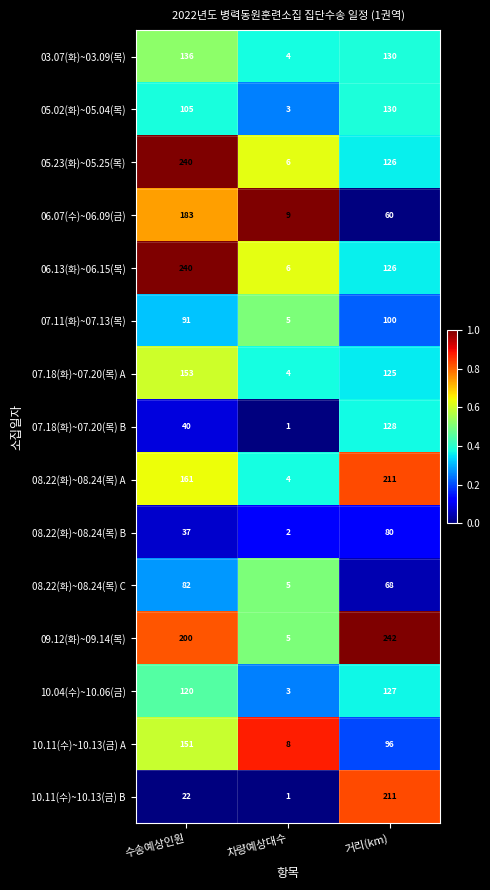

What is the sum of the 05.23(화)~05.25(목) values at 차량예상대수 and 거리(km)?

132